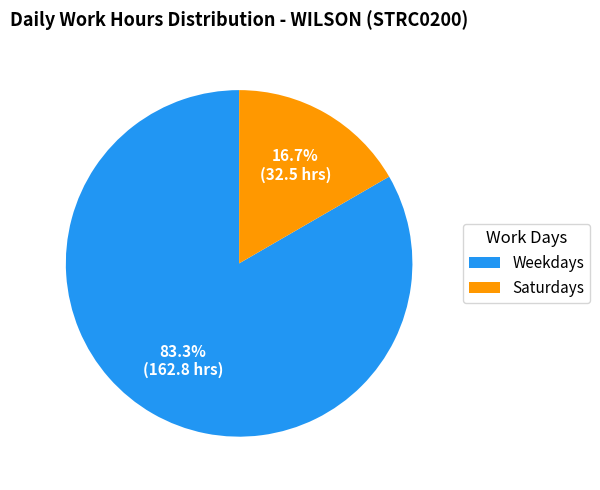

Which slice represents more than half of the pie?

Weekdays